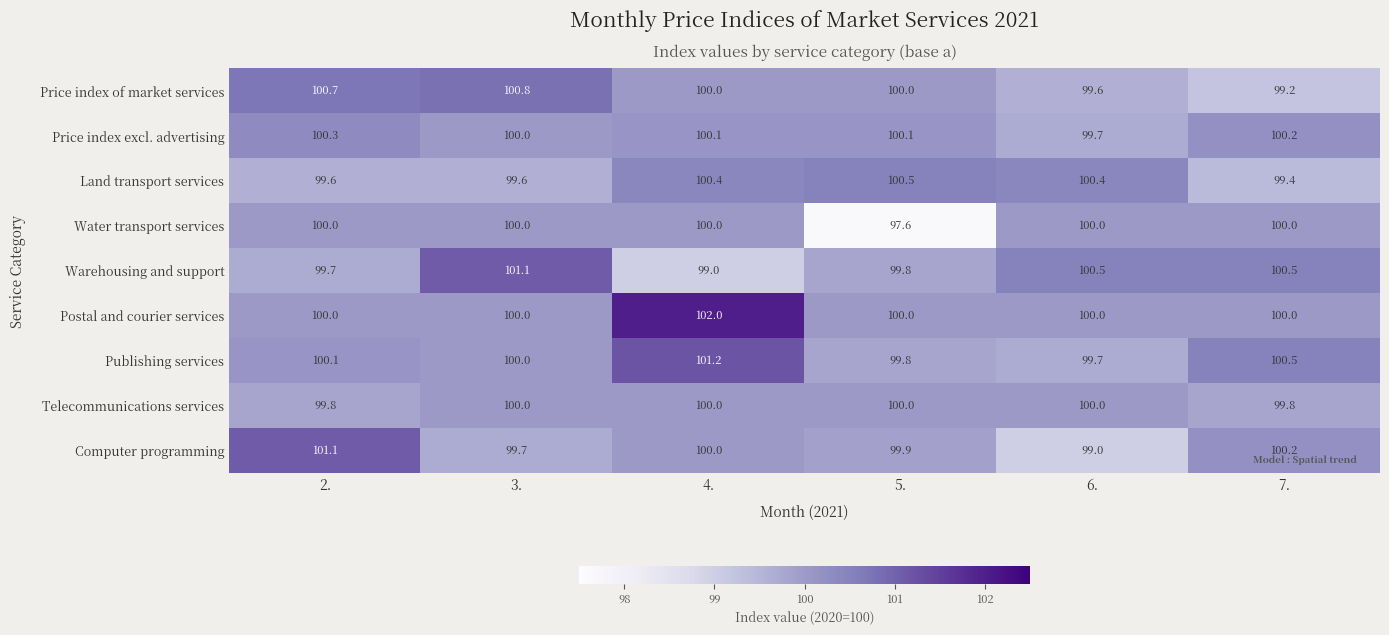

The Warehousing and support series shows 27.2 at 3.. True or false?

False